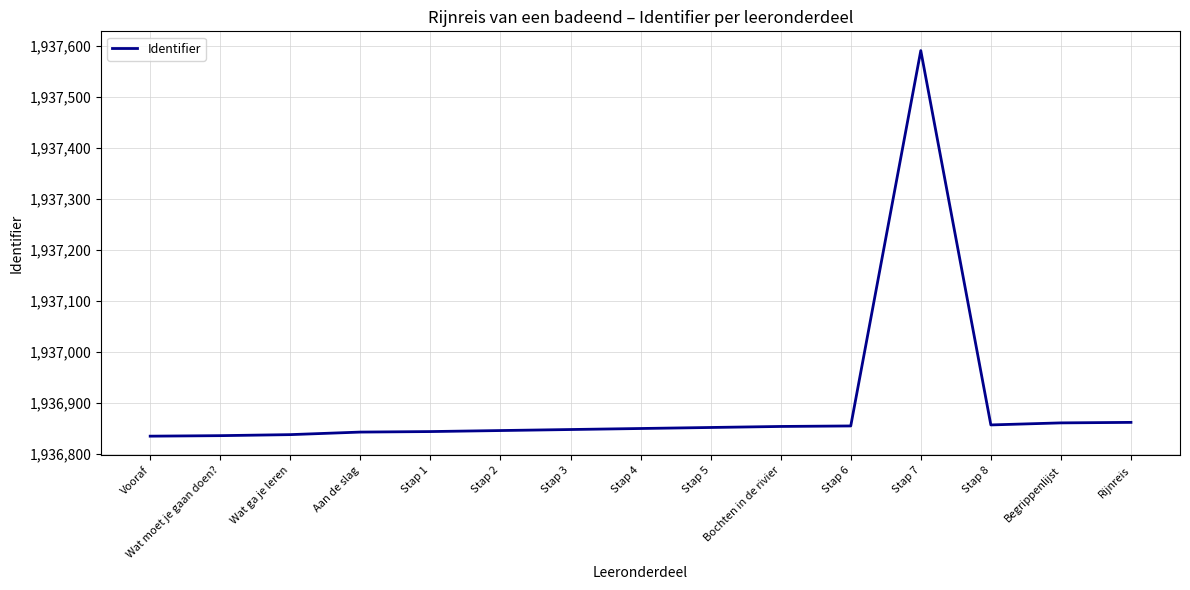

What is the difference between the maximum and minimum values?

755